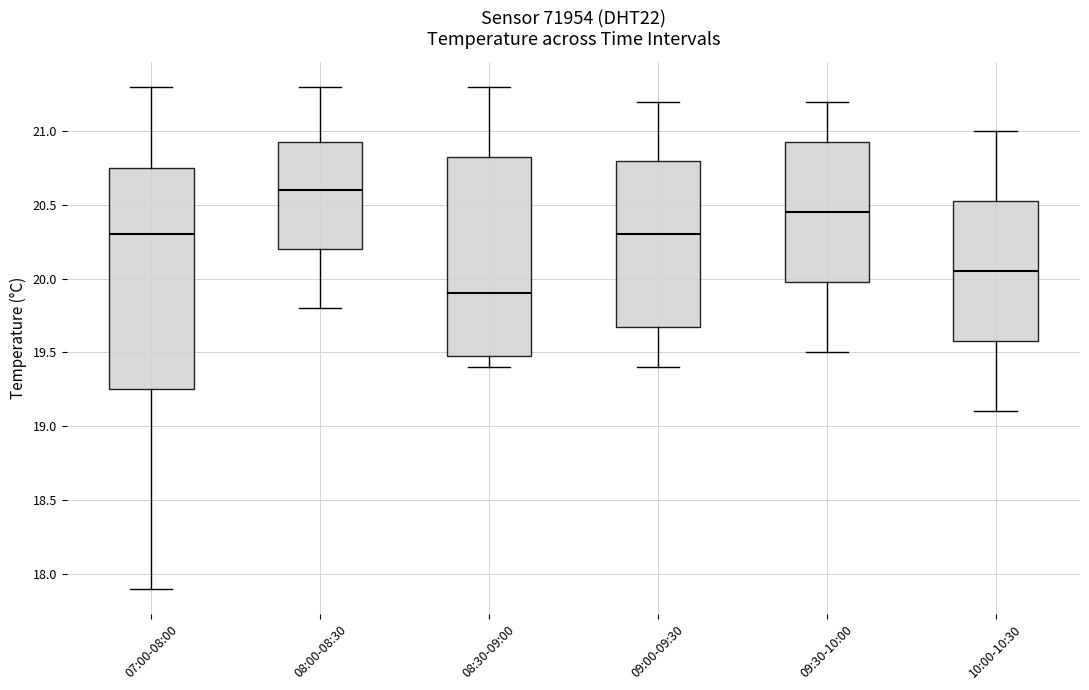

Reading left to right, read every box against the y-axis: the position of its median line, the range the box covers, and the ends of its whiskers. The values are not printed on the chart, so give them approximately, as read against the axis.

07:00-08:00: median 20.30, box 19.25 to 20.75, whiskers 17.90 to 21.30
08:00-08:30: median 20.60, box 20.20 to 20.95, whiskers 19.80 to 21.30
08:30-09:00: median 19.90, box 19.50 to 20.85, whiskers 19.40 to 21.30
09:00-09:30: median 20.30, box 19.70 to 20.80, whiskers 19.40 to 21.20
09:30-10:00: median 20.45, box 20.00 to 20.95, whiskers 19.50 to 21.20
10:00-10:30: median 20.05, box 19.60 to 20.55, whiskers 19.10 to 21.00